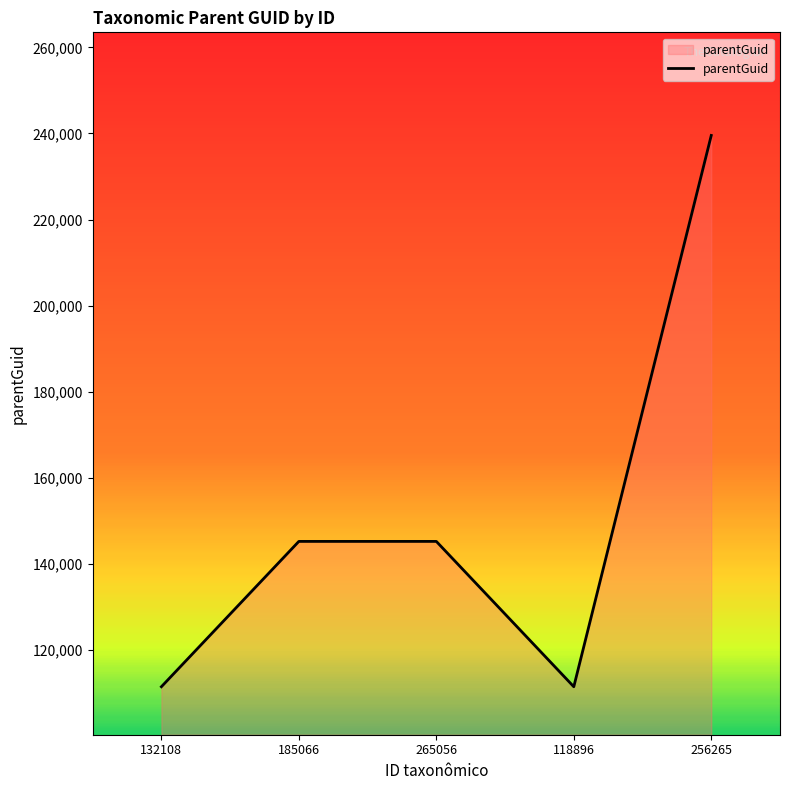

At which category does the data reach its first local valley?

118896